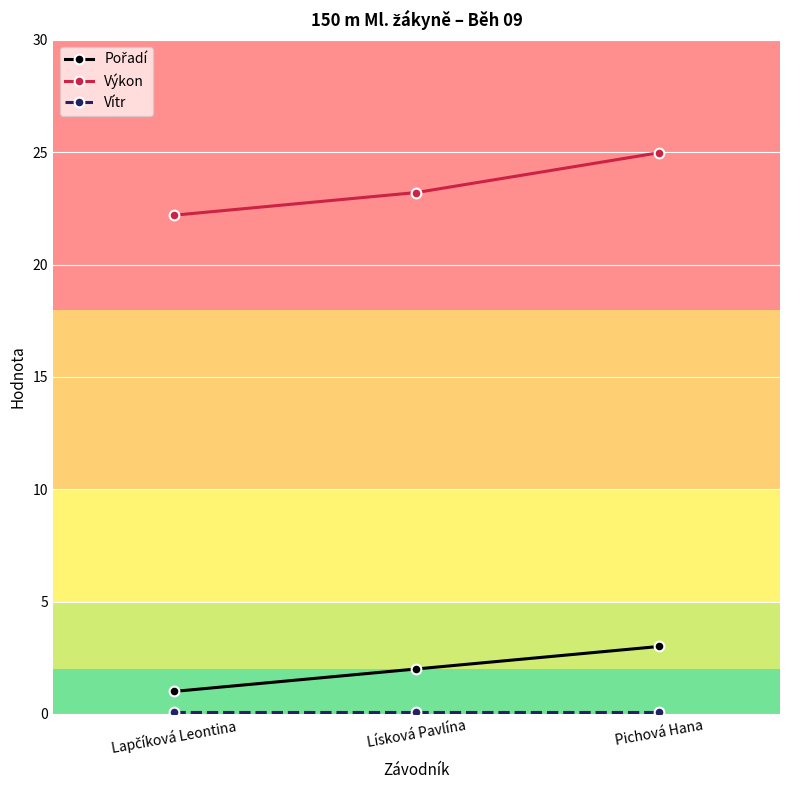

What is the greatest value displayed?

25.0